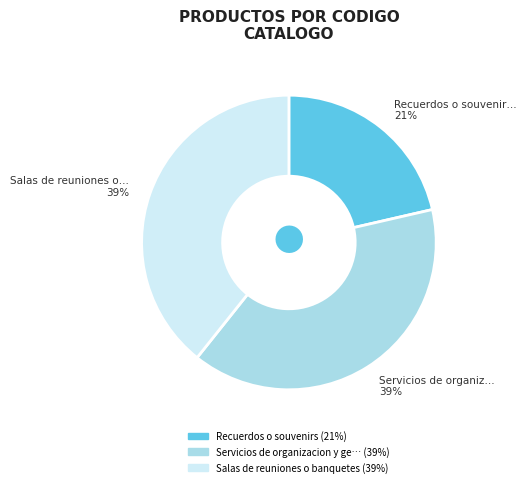

Is there any slice that represents more than half of the pie?

No